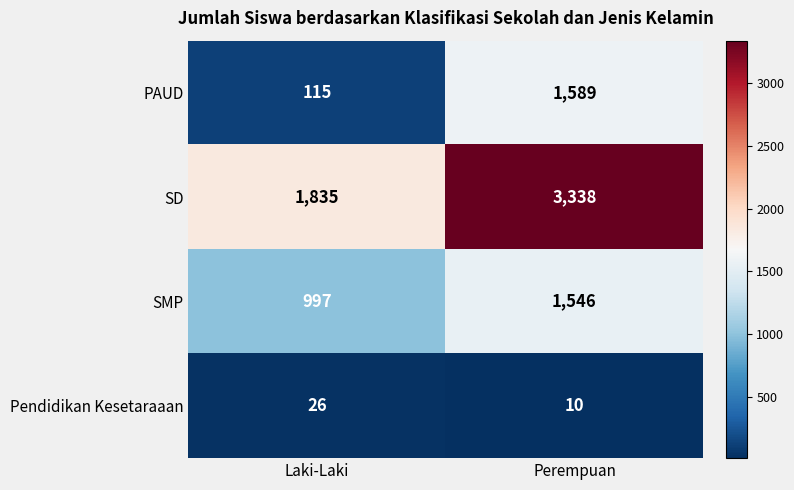

The value of SD at Perempuan is 5901. True or false?

False